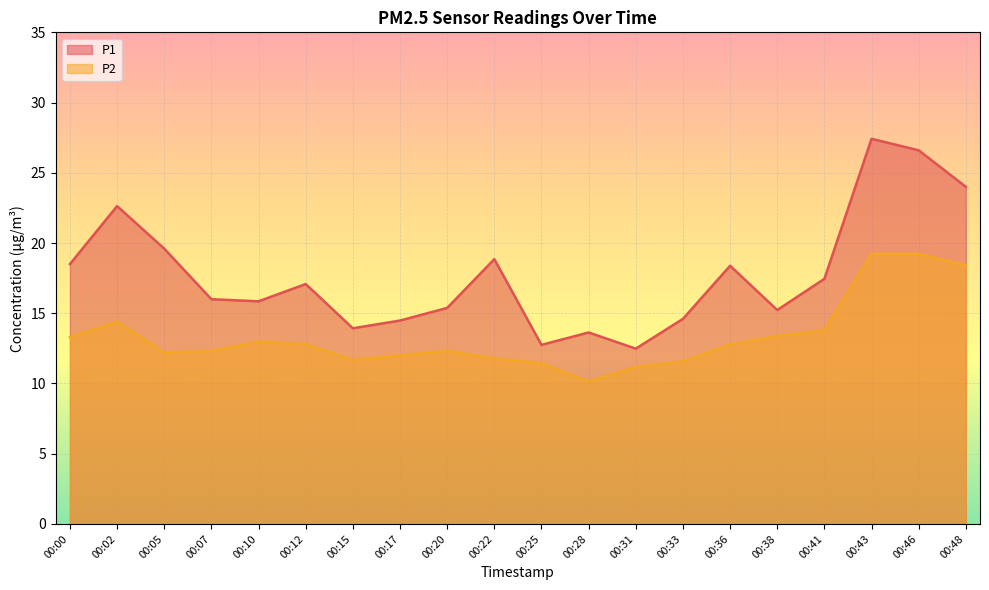

Does the chart display data point markers on the line(s)?

No